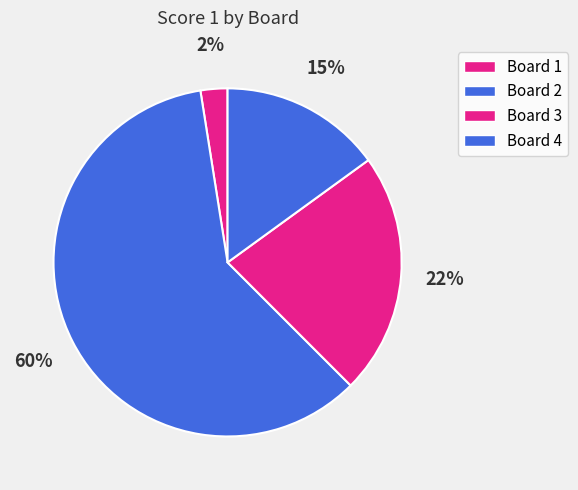

True or false: Board 2 accounts for 60% of the total.

True